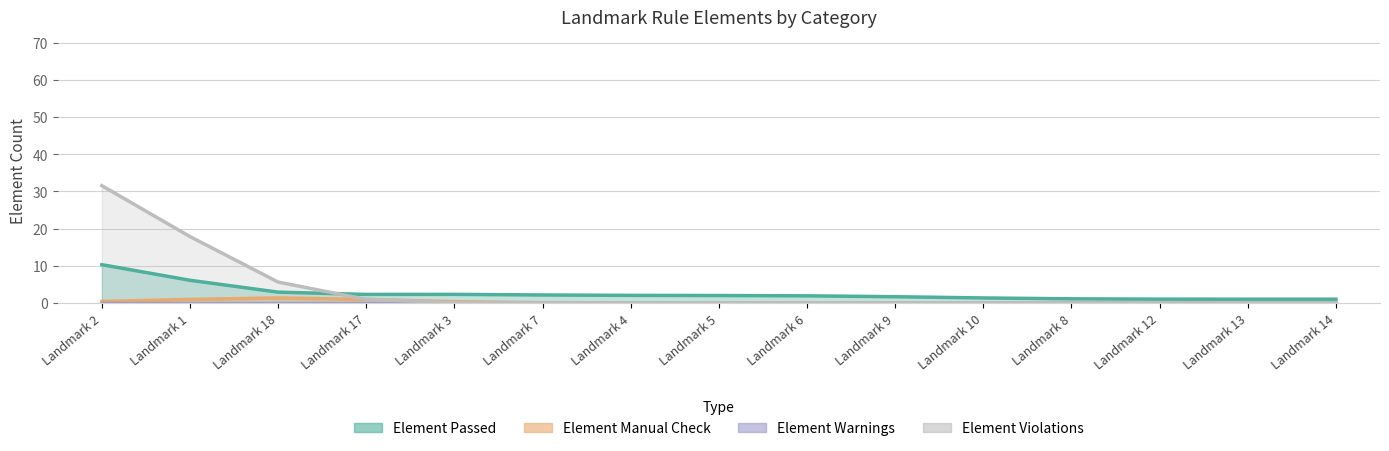

At which category is the sum across all series the highest?

Landmark 2